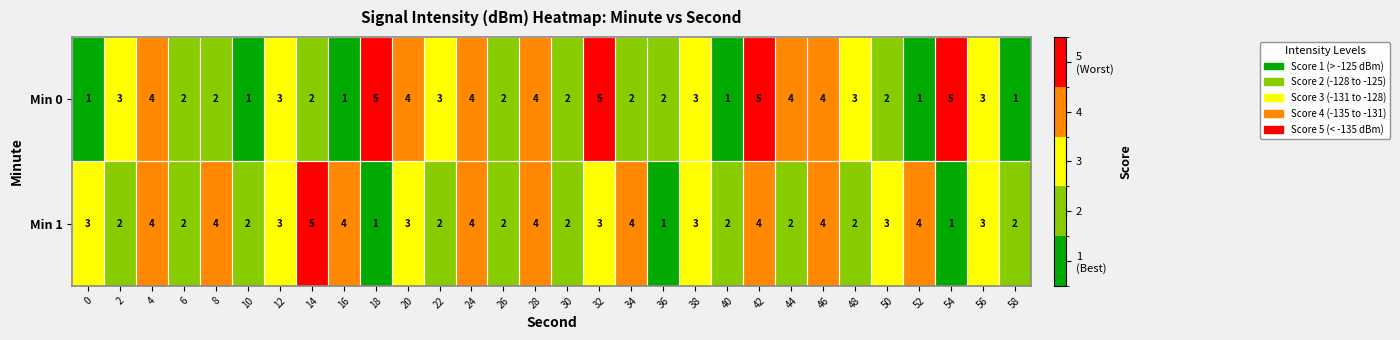

Count the Min 0 values in the range 2 to 4.

20